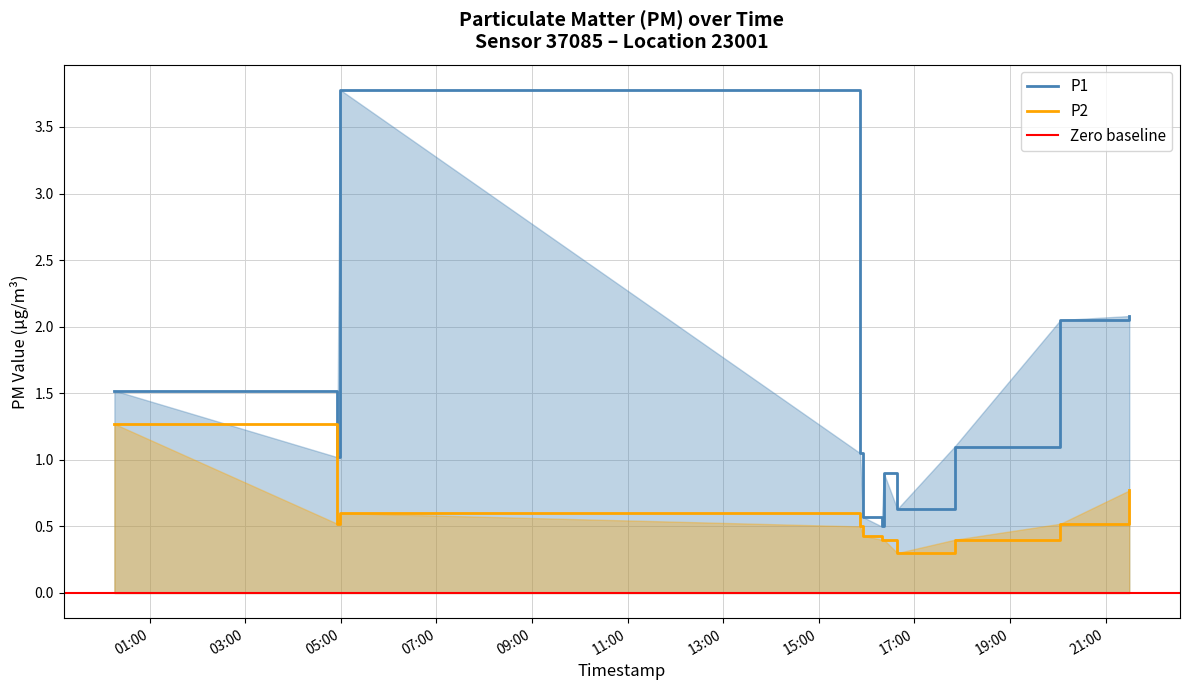

In P1, how many points are higher than both neighbors (excluding endpoints)?

2